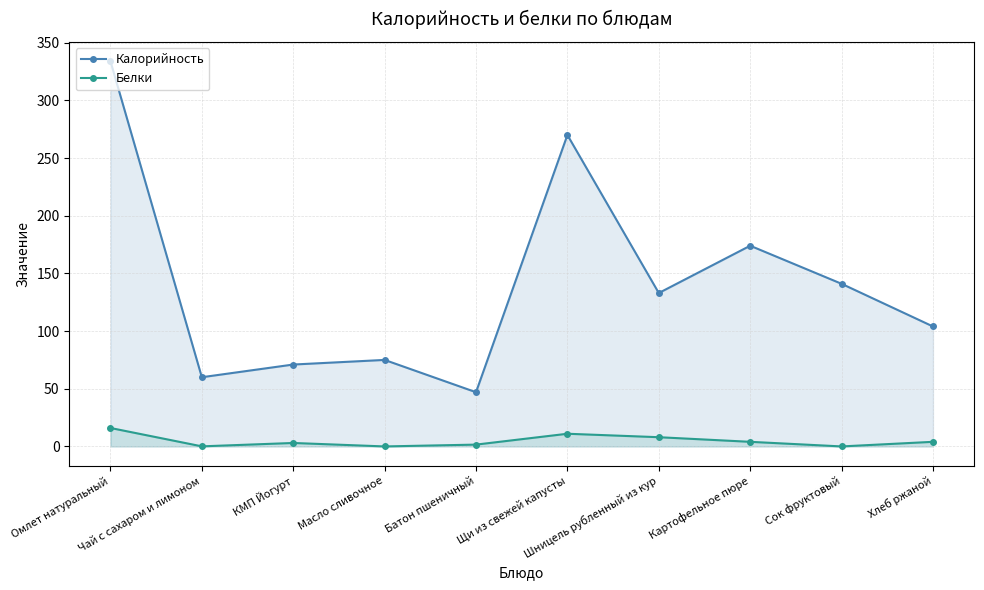

Which series has the widest spread of values?

Калорийность